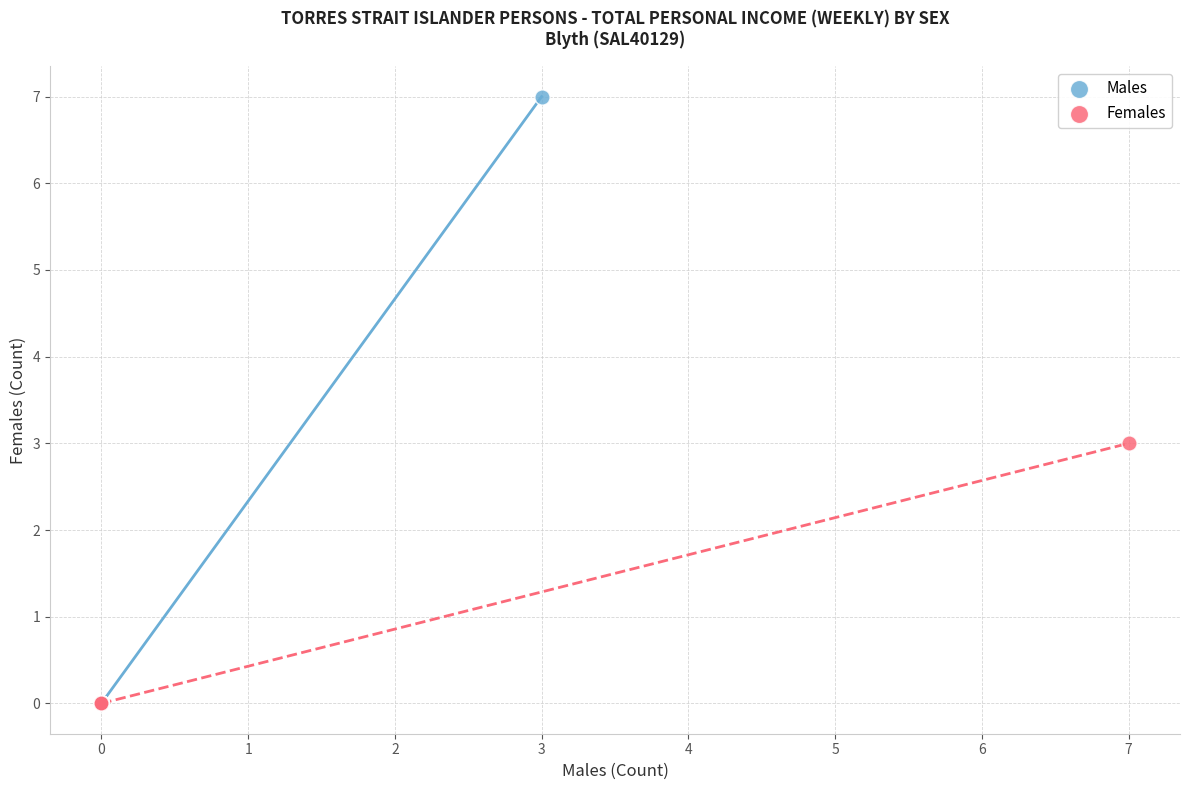

Which series contains the highest Y value?

Males